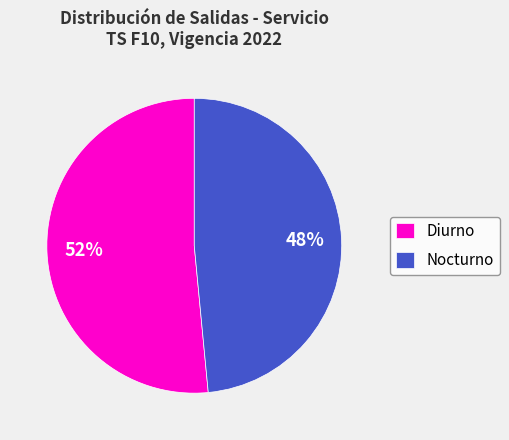

True or false: Diurno accounts for 52% of the total.

True